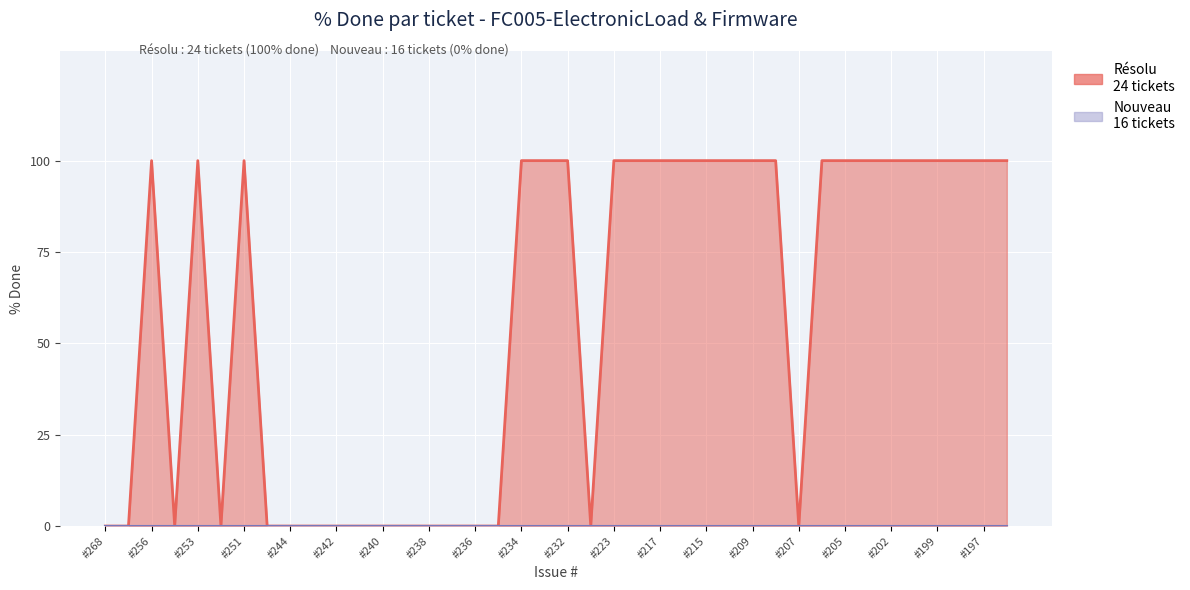

What value does the Résolu (% Done) series have at 254?

100